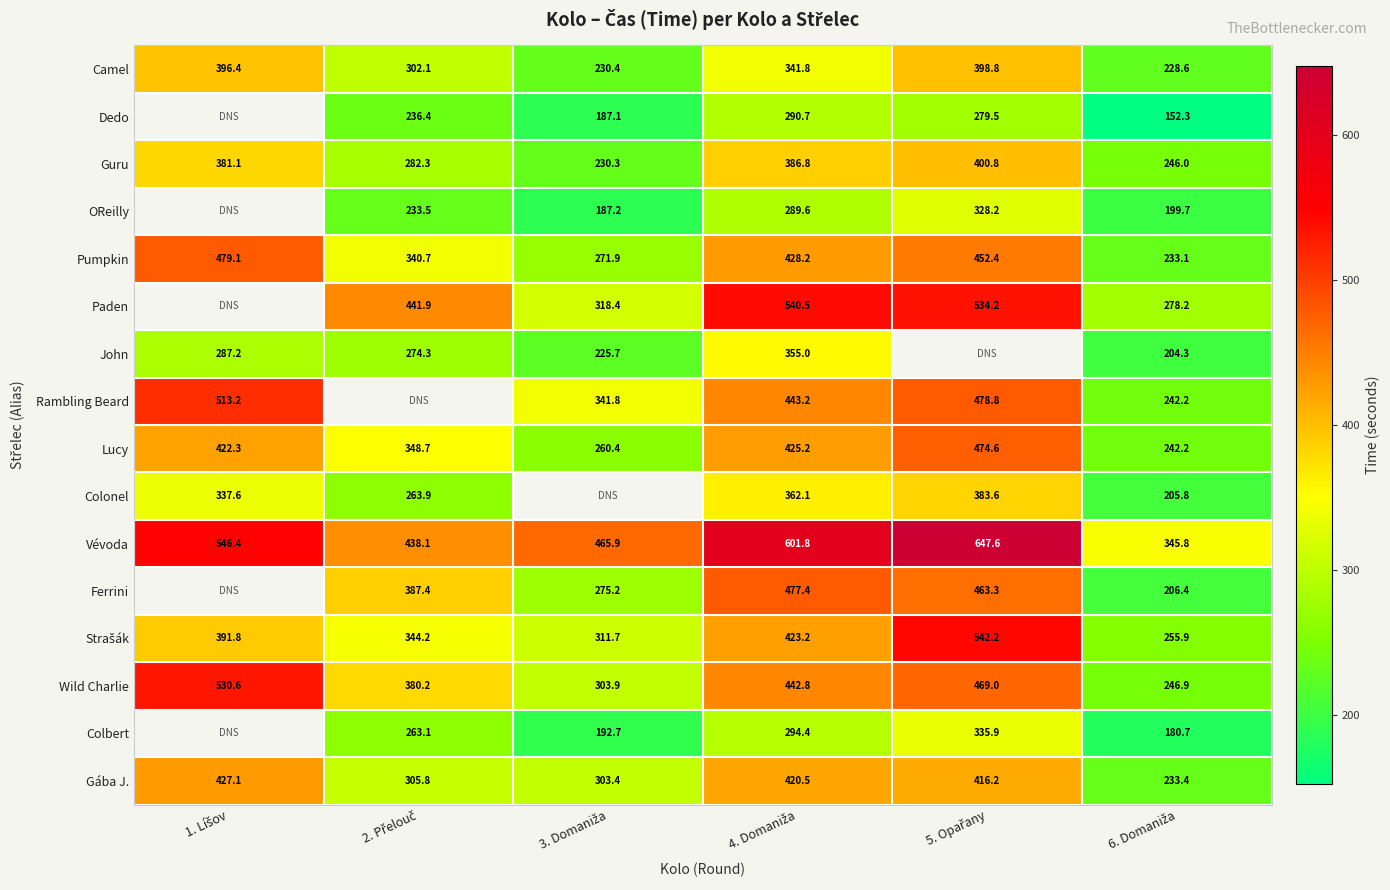

What is the sum of all Vévoda values?

3045.6